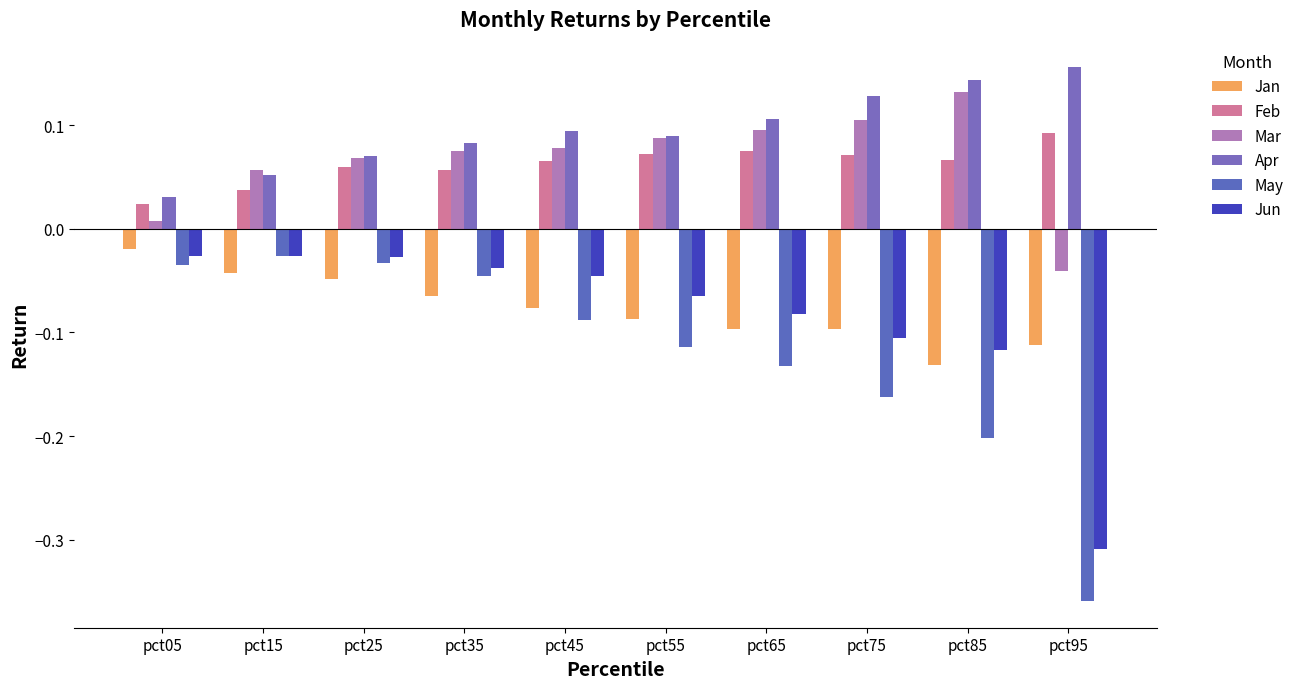

True or false: Apr has a value of 0.1 at pct45.

True